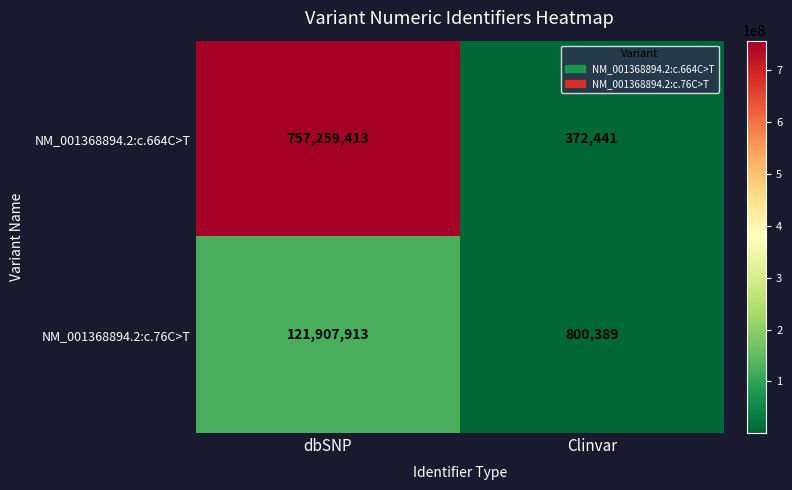

The NM_001368894.2:c.76C>T series shows 800389 at Clinvar. True or false?

True